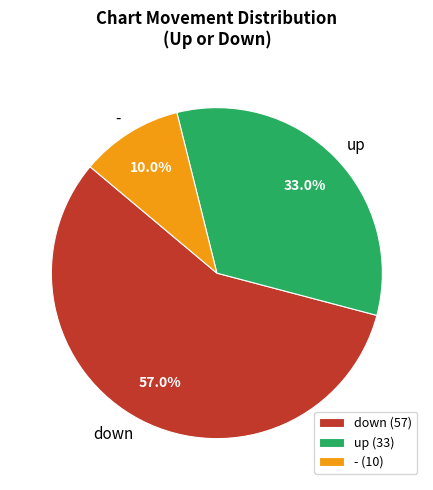

What is the largest slice in the pie chart?

down